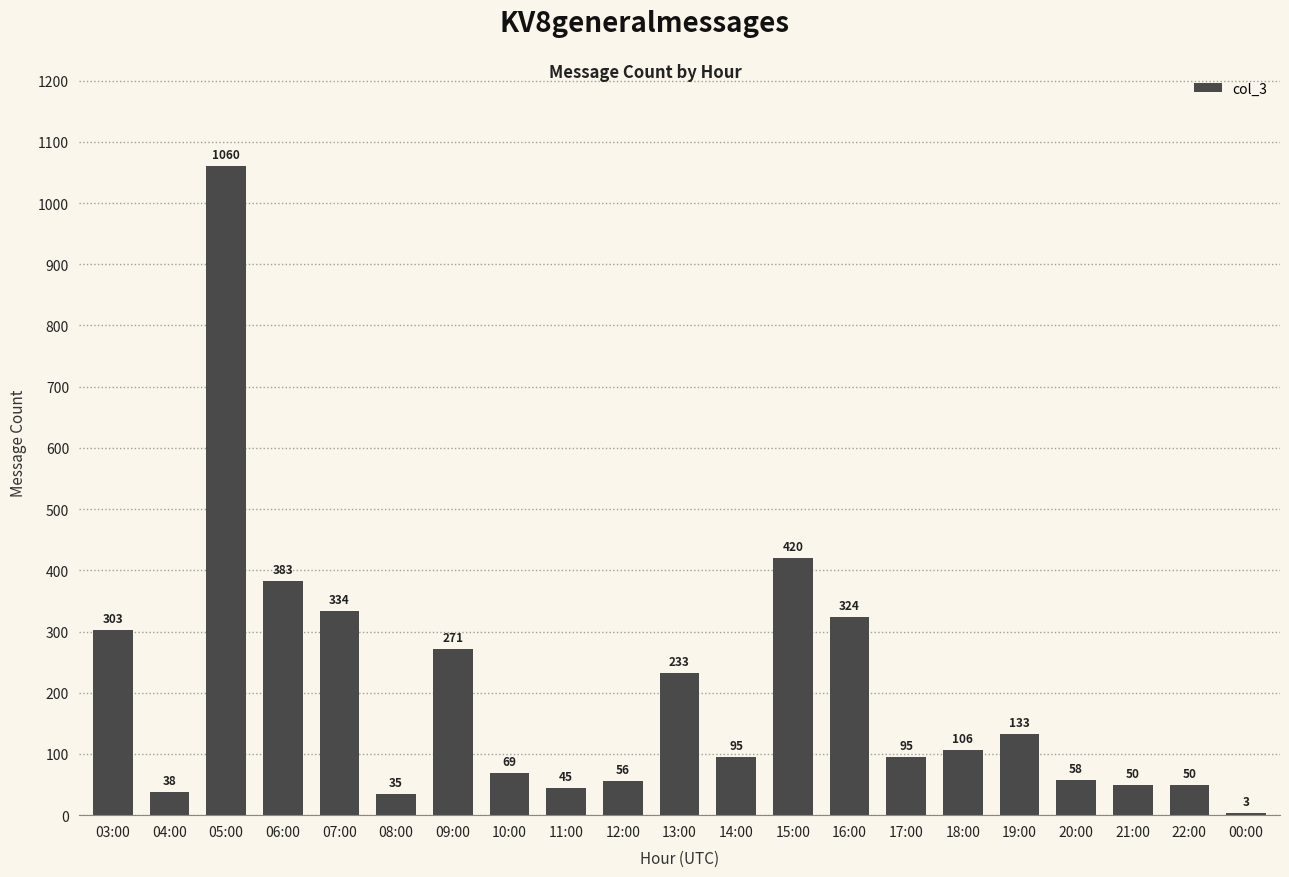

What is the sum of the values at 19:00 and 18:00?

239